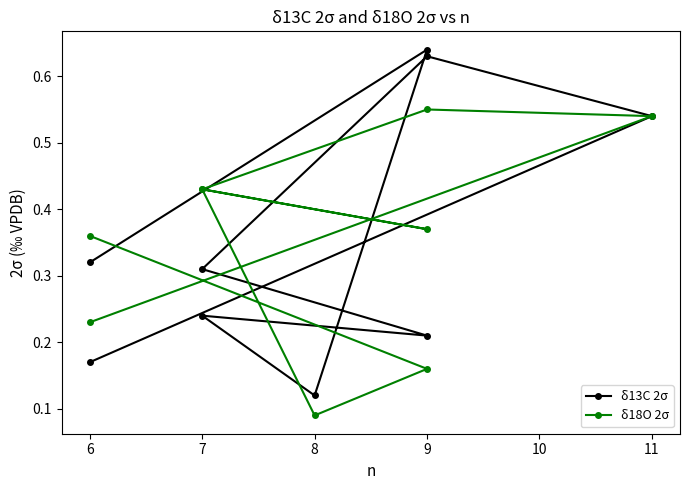

Is this an area chart (filled region under the line)?

No